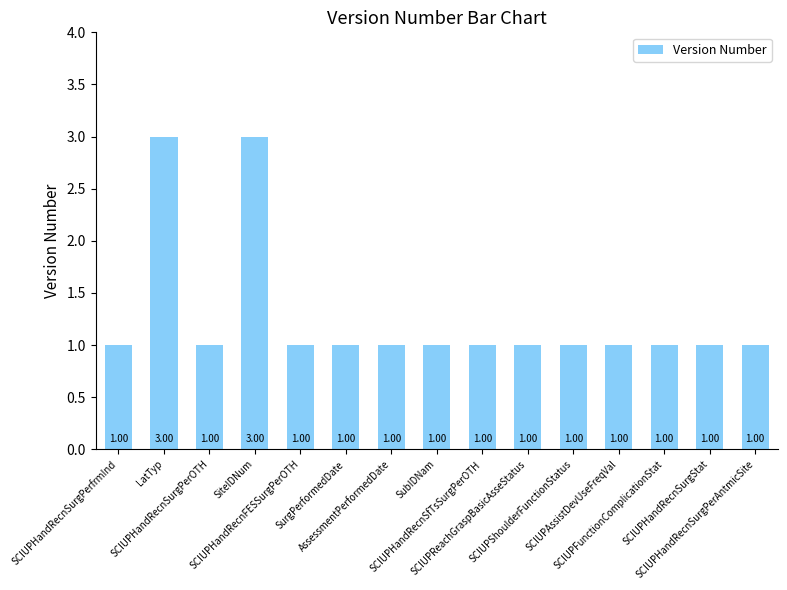

What is the label of the 7th bar from the right?

SCIUPHandRecnSfTsSurgPerOTH